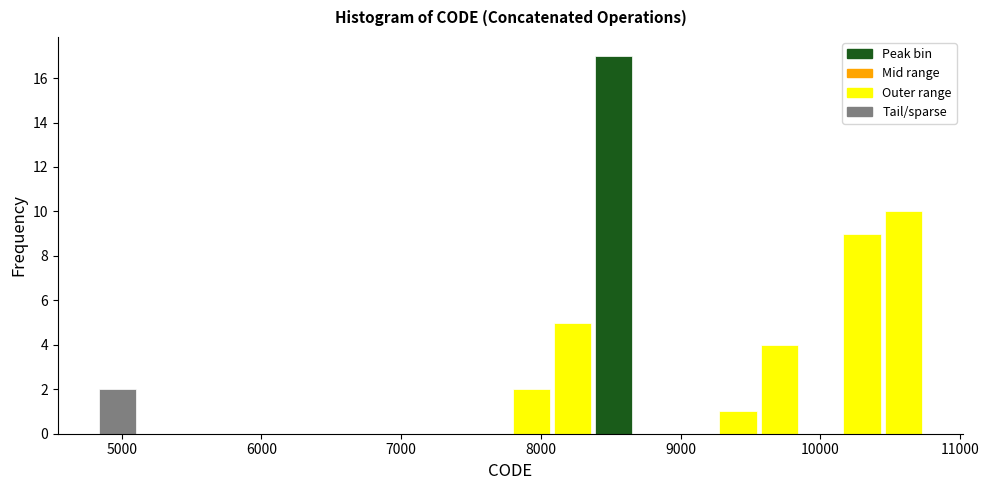

Read against the x-axis, roughly where is the centre of the tallest bar?

8500